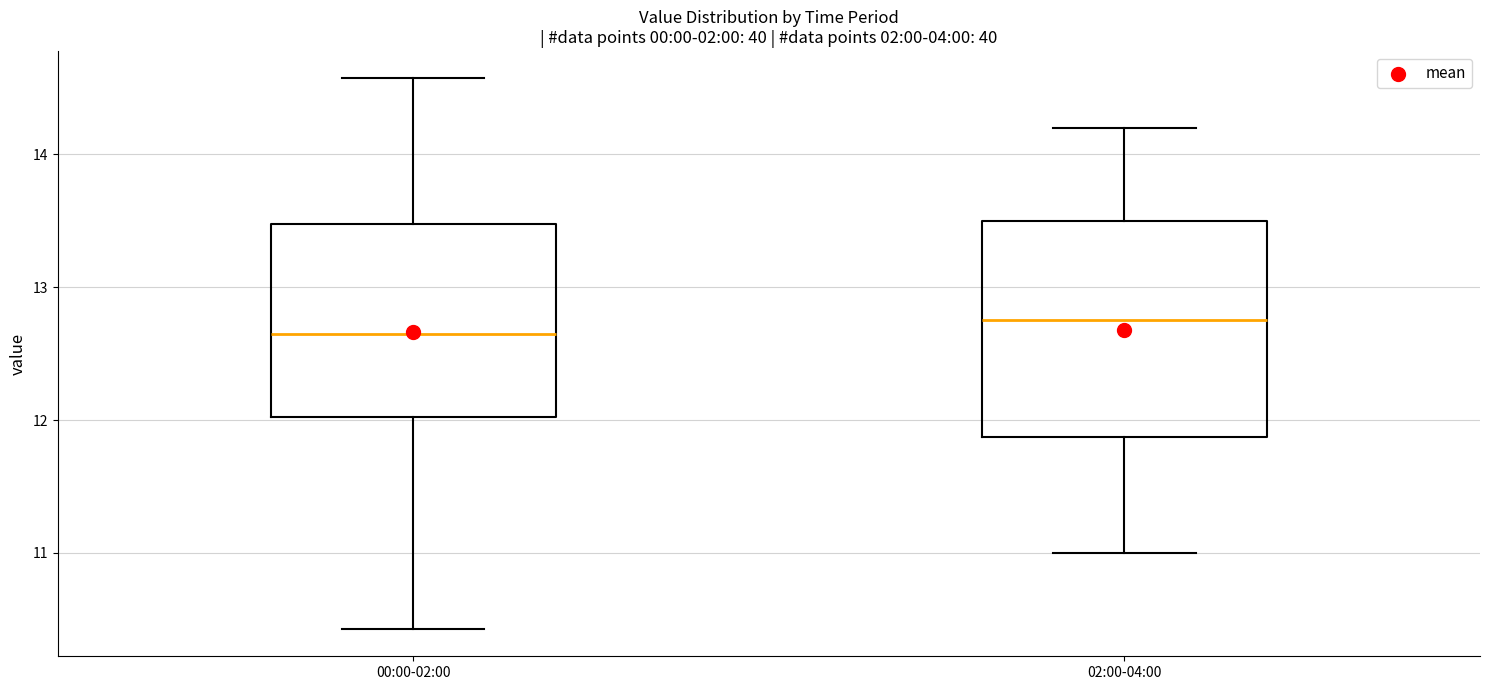

Reading left to right, transcribe this box plot: for each box, give where its median line is, the range the box spans, and where its two whiskers end, as read against the y-axis. The values are not printed on the chart, so give them approximately, as read against the axis.

00:00-02:00: median 12.7, box 12.0 to 13.5, whiskers 10.4 to 14.6
02:00-04:00: median 12.8, box 11.9 to 13.5, whiskers 11.0 to 14.2